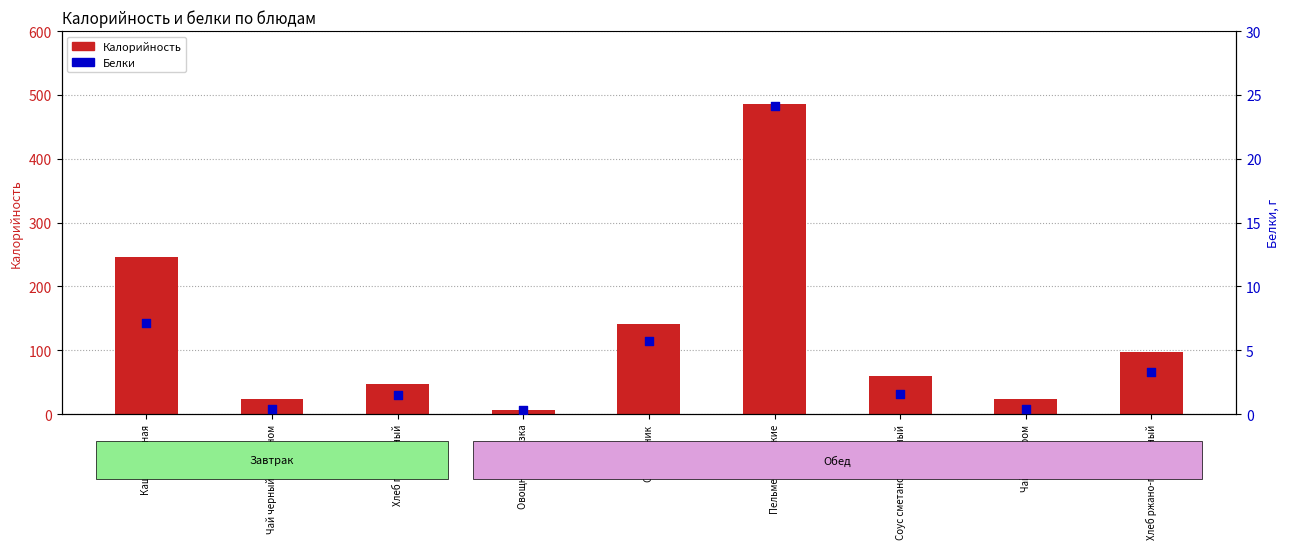

Which series has the widest spread of Y values?

Калорийность